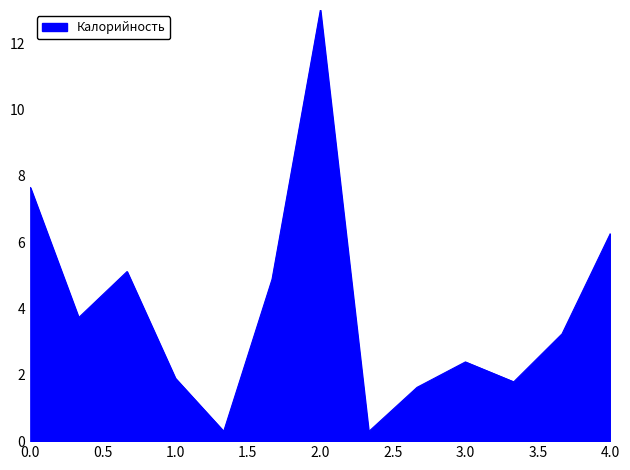

What is the difference between the maximum and minimum values?

12.7